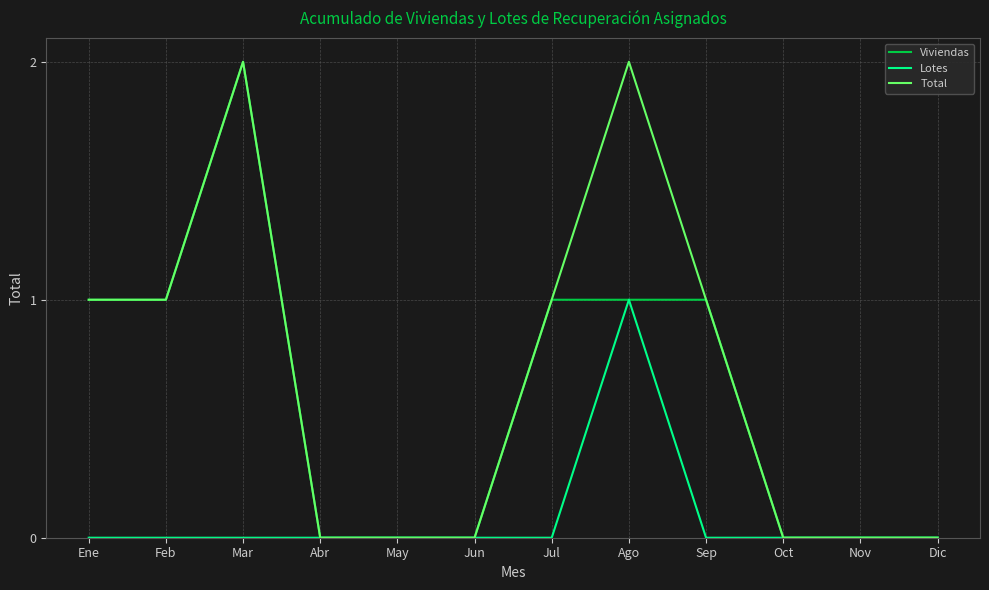

What position from the left is Ago?

8